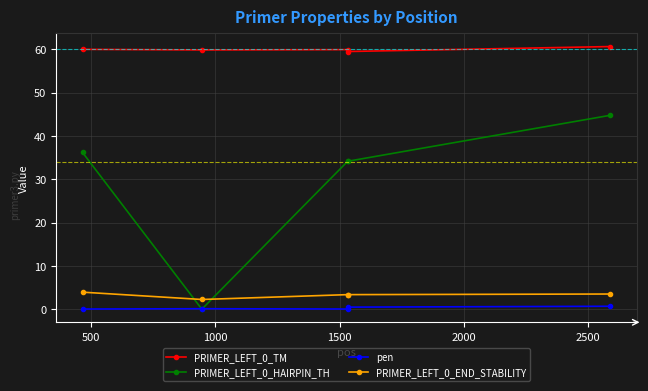

True or false: PRIMER_LEFT_0_END_STABILITY and PRIMER_LEFT_0_TM cross at least once.

False